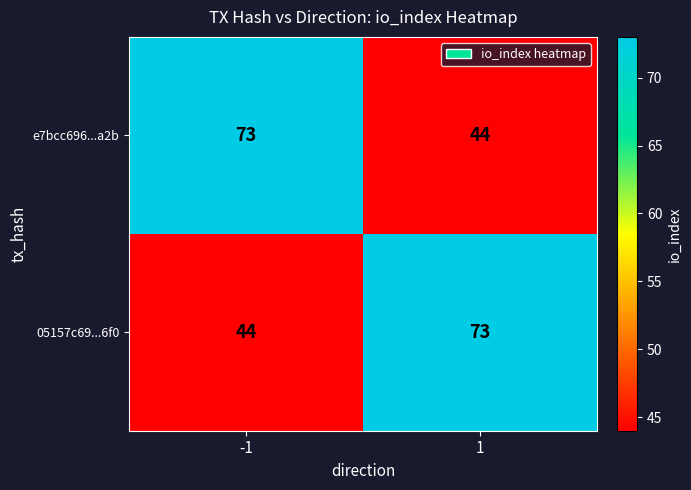

What is the smallest value displayed?

44